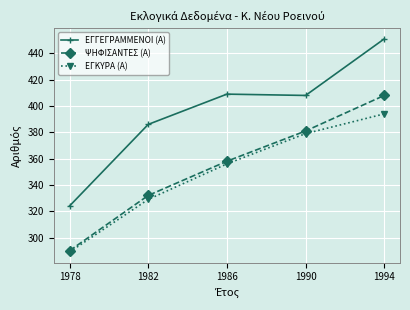

Reading right to left, what are all the values shown in this chart?

ΕΓΓΕΓΡΑΜΜΕΝΟΙ (Α): 1994=451	1990=408	1986=409	1982=386	1978=324
ΨΗΦΙΣΑΝΤΕΣ (Α): 1994=408	1990=381	1986=358	1982=332	1978=290
ΕΓΚΥΡΑ (Α): 1994=394	1990=379	1986=356	1982=329	1978=289